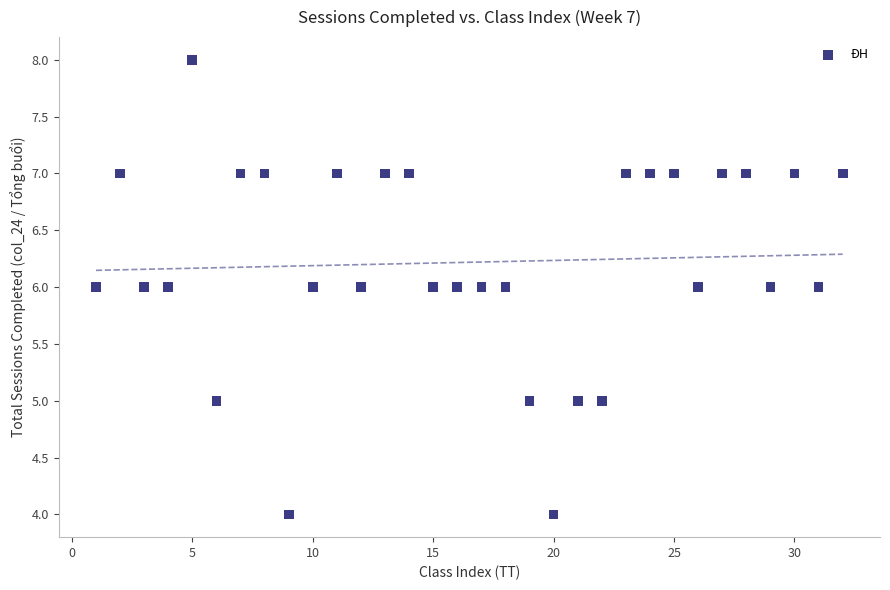

What is the range of X values (max minus min)?

31